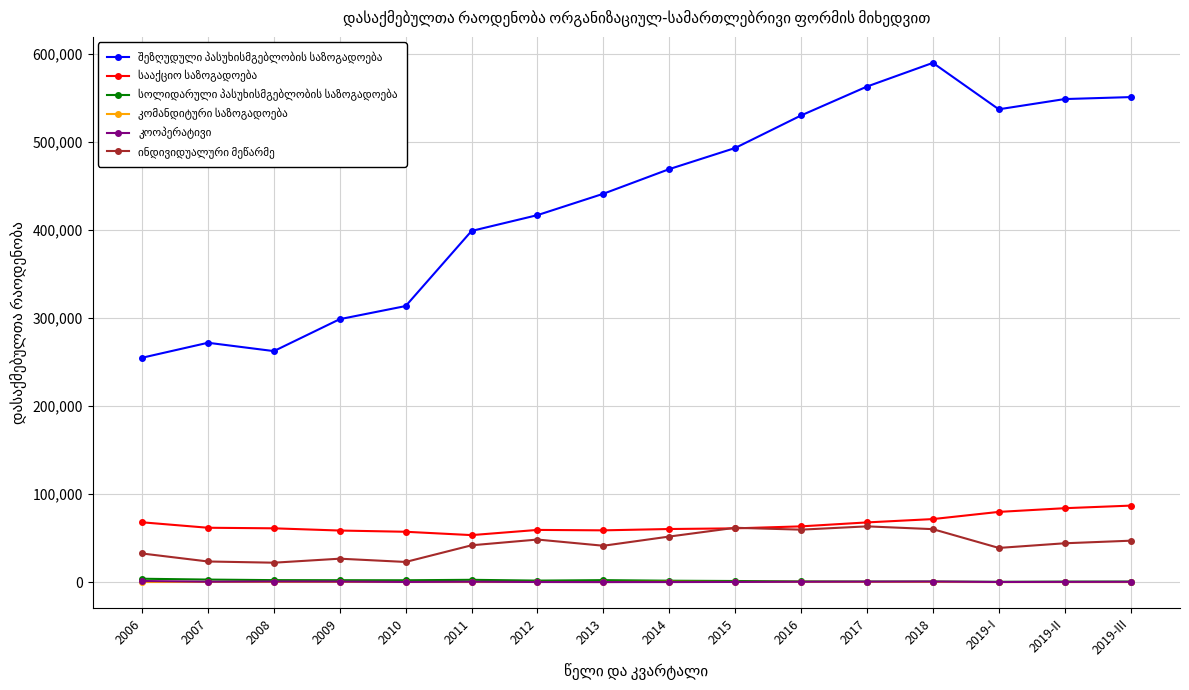

What is the label of the 2nd point from the right?

2019-II